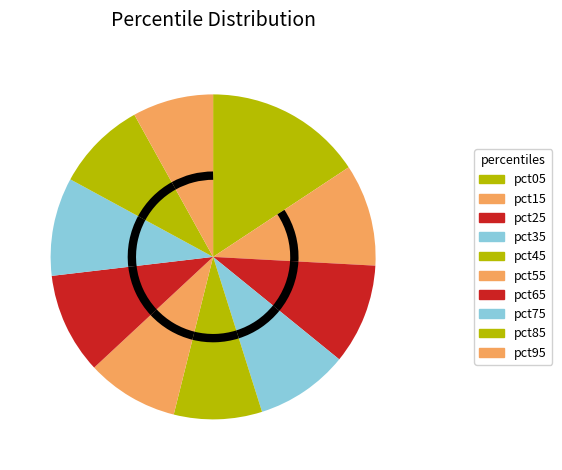

Does any single category account for the majority?

No